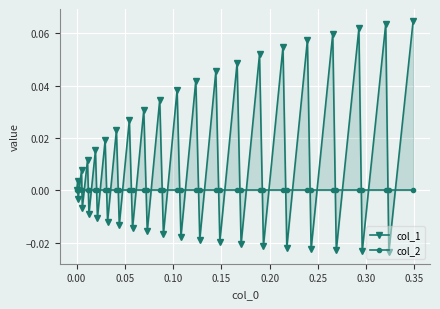

What are all the series names shown in the legend?

col_1, col_2